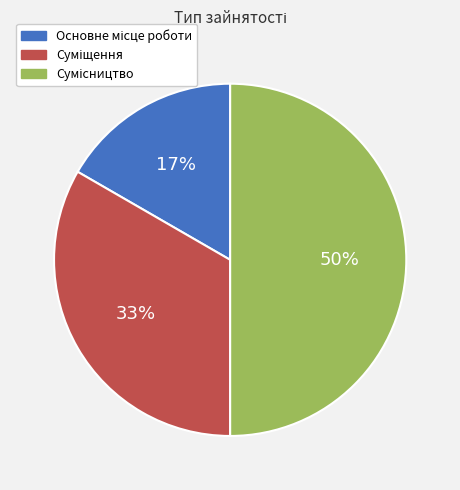

To the nearest percent, what is the difference between the largest and smallest slice percentages?

33%